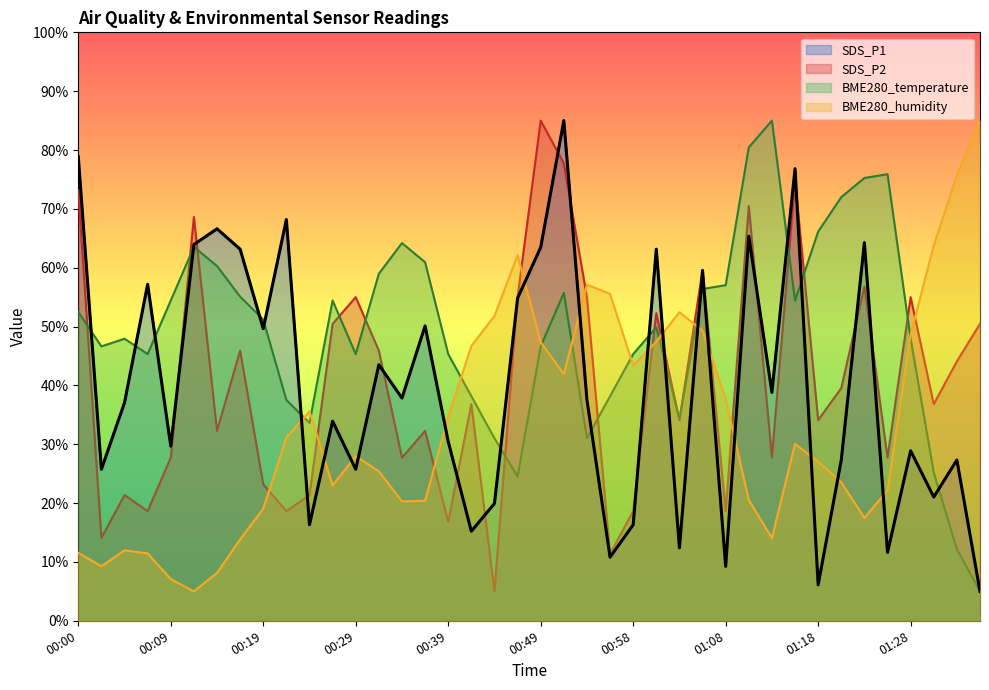

What value does the SDS_P1 series have at 01:13?

38.8